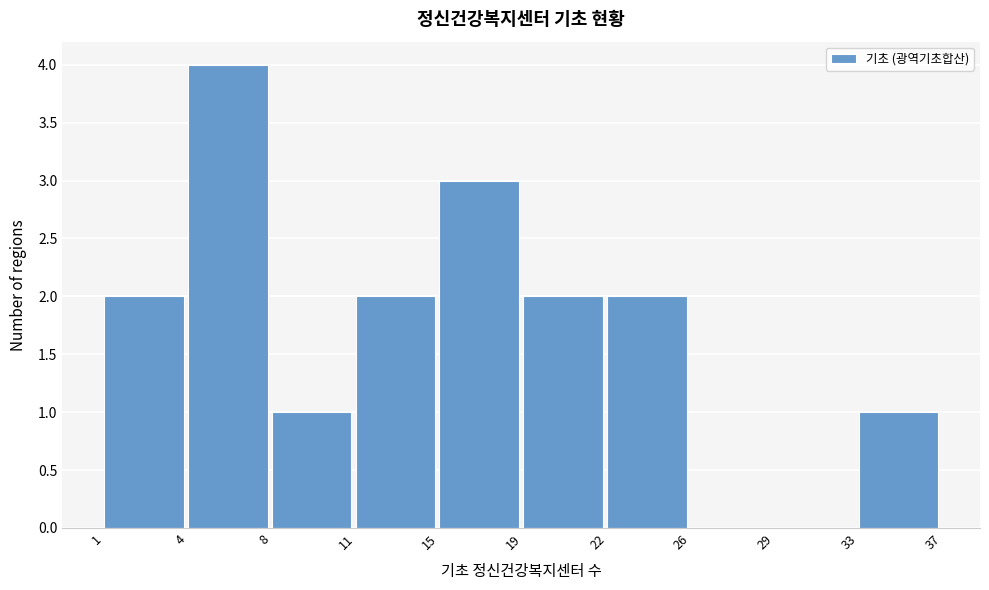

Reading right to left, extract all data points from this chart.

33=1	29=0	26=0	22=2	19=2	15=3	11=2	8=1	4=4	1=2